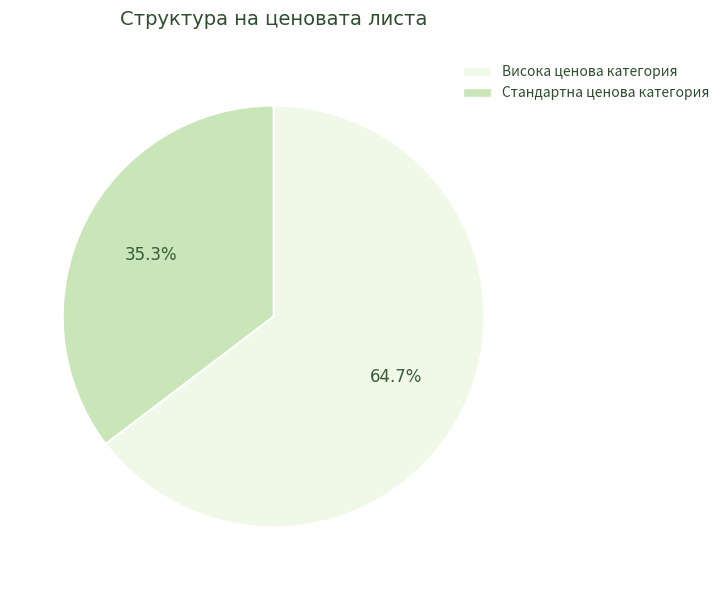

Does any single category account for the majority?

Yes